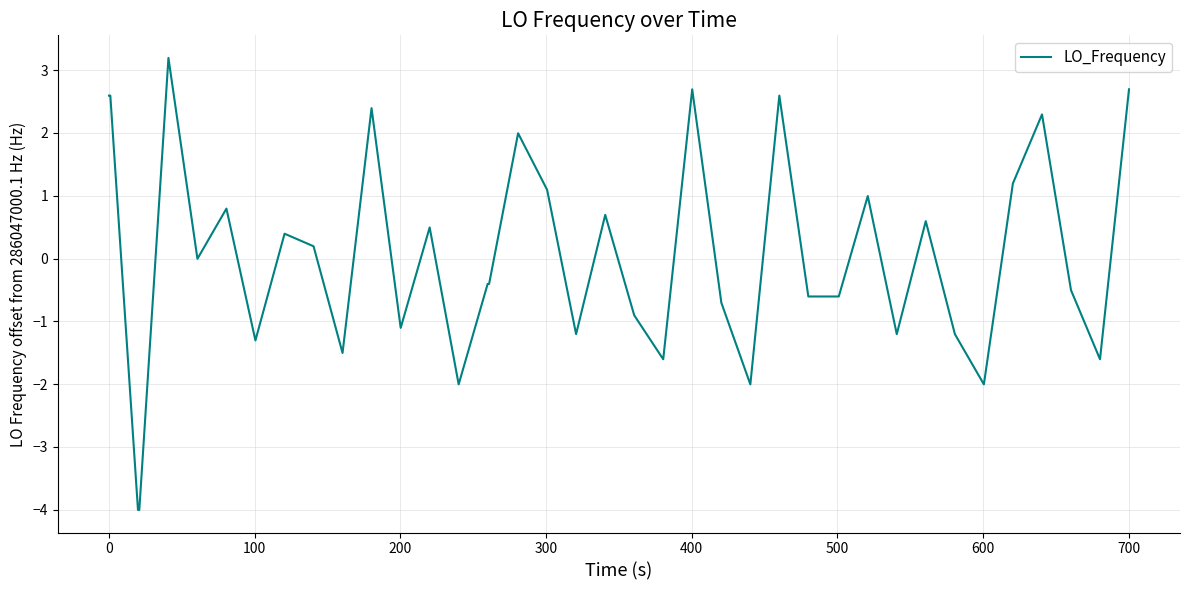

What is the smallest value displayed?

-4.0